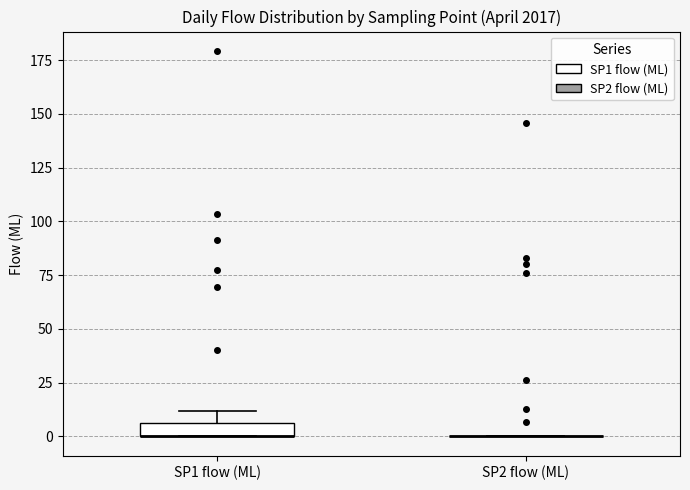

Which box is the tallest, from its lower edge to its upper edge?

SP1 flow (ML)